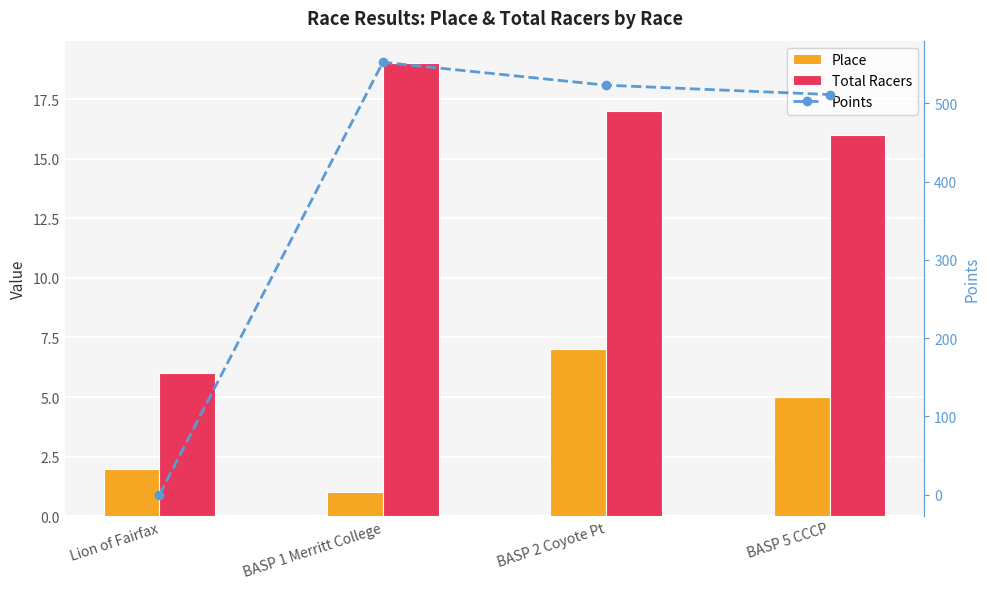

What are all the series names shown in the legend?

Place, Total Racers, Points